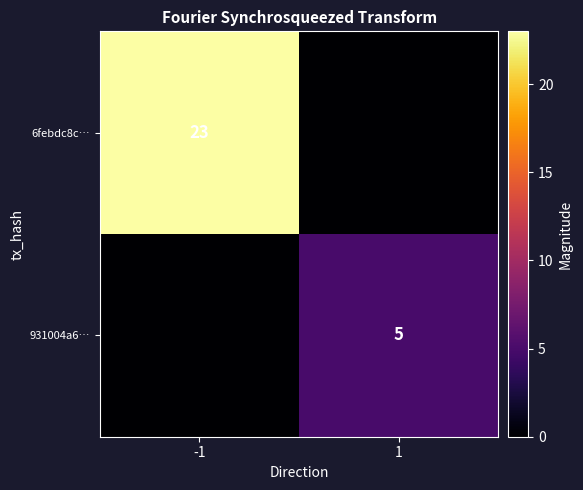

Is it true that 931004a6… equals 3 at 1?

False